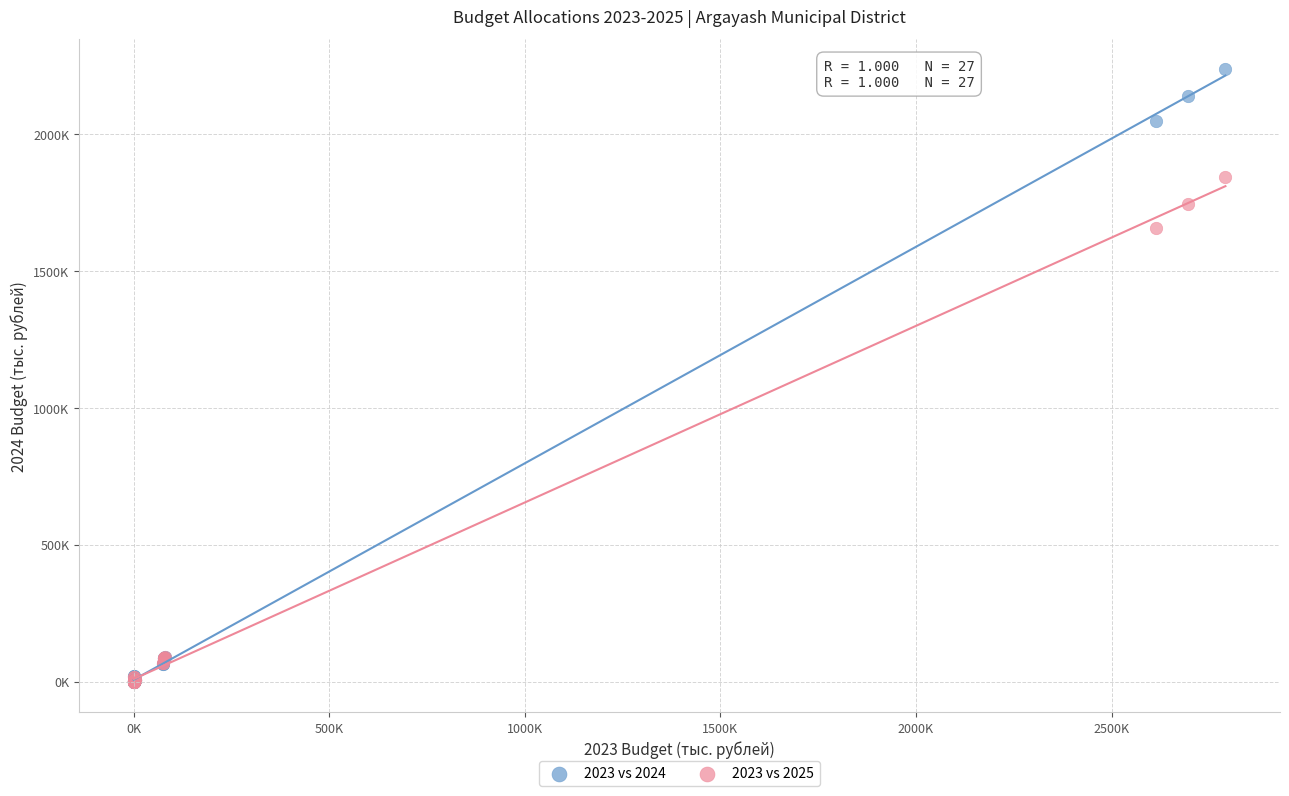

What are all the series names shown in the legend?

2023 vs 2024, 2023 vs 2025